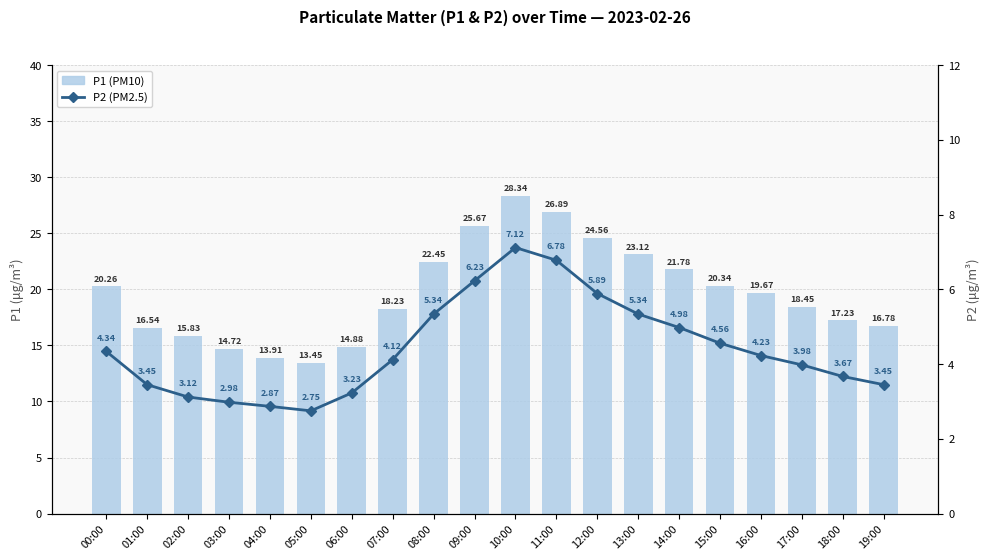

At how many categories does at least one series exceed 25?

3